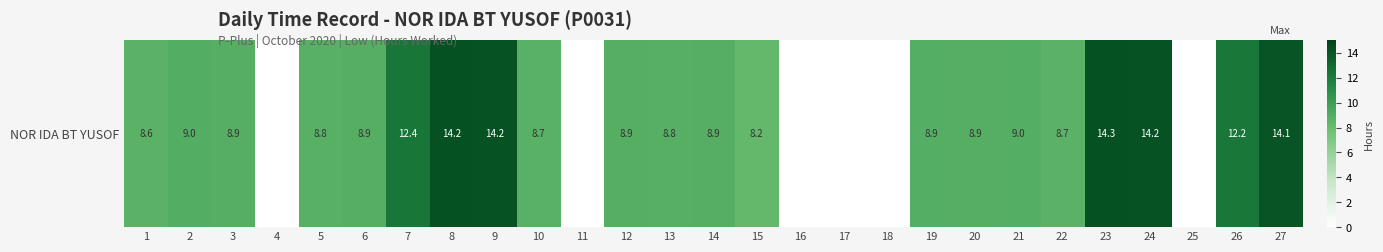

Which has a higher value, 27 or 18?

27